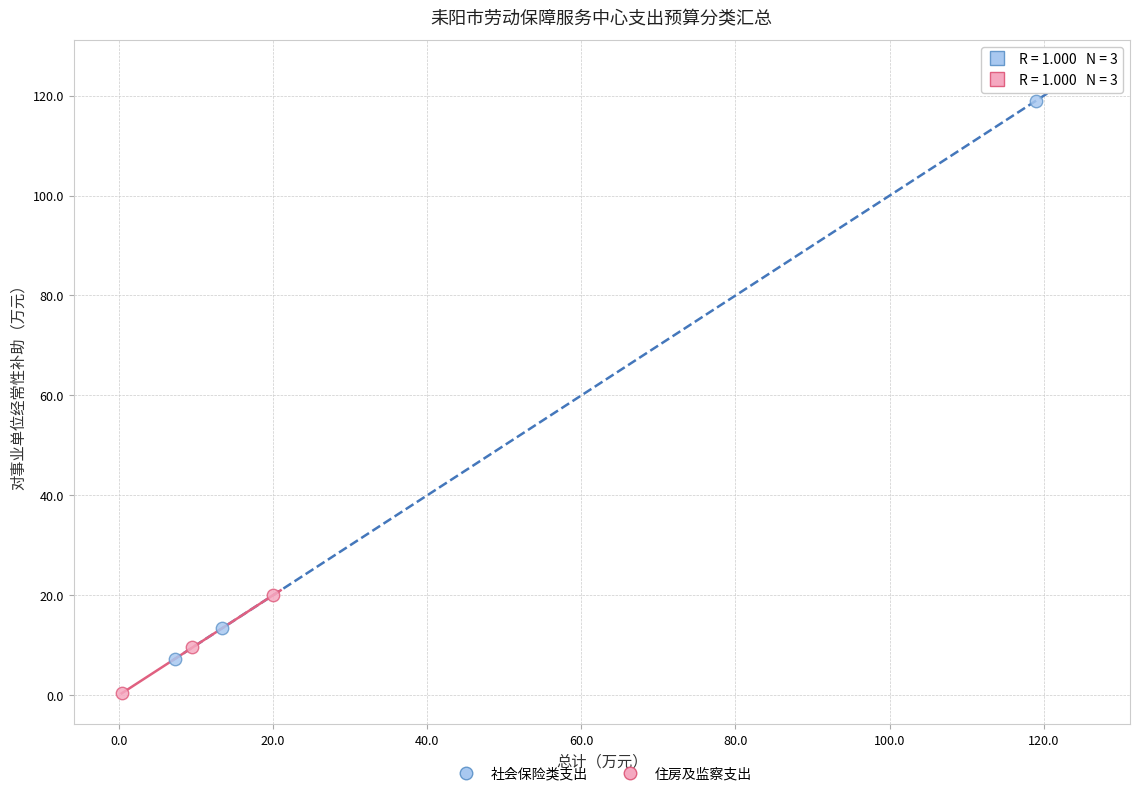

Which series contains the lowest Y value?

住房及监察支出